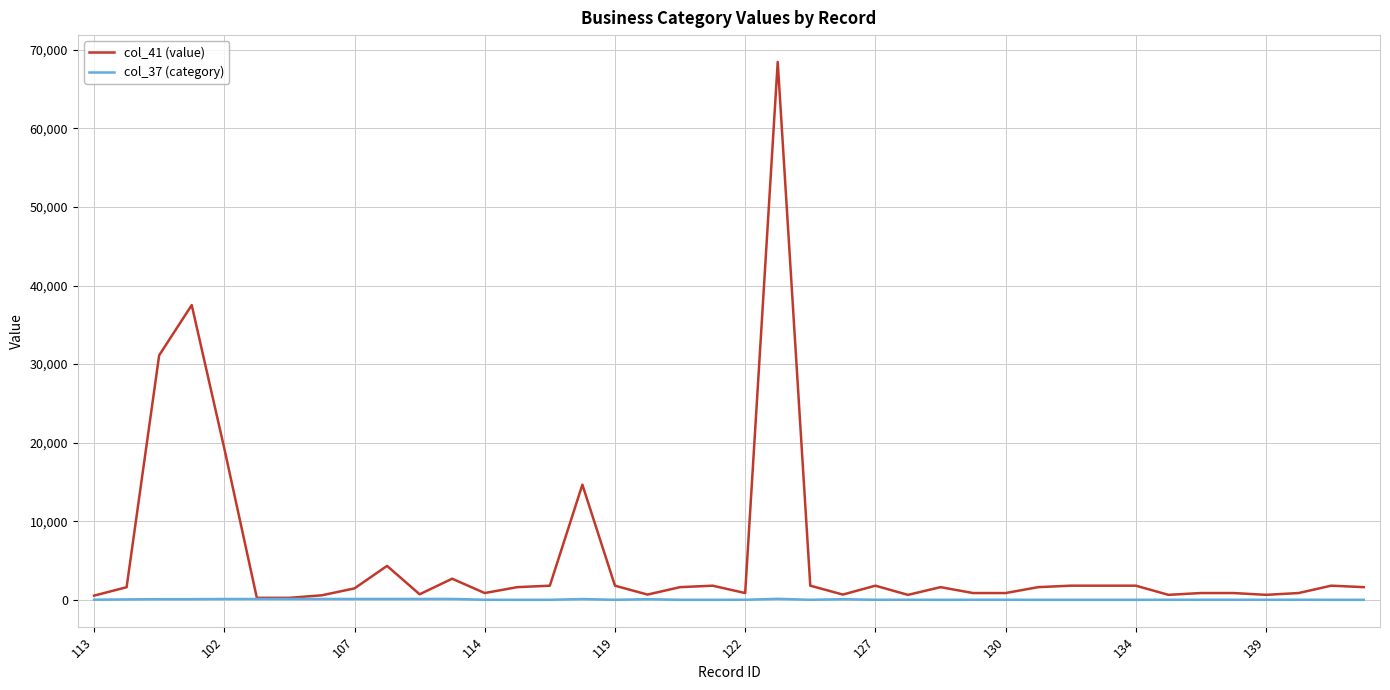

Rank the series by their maximum value, from lowest to highest.

col_37 (category), col_41 (value)